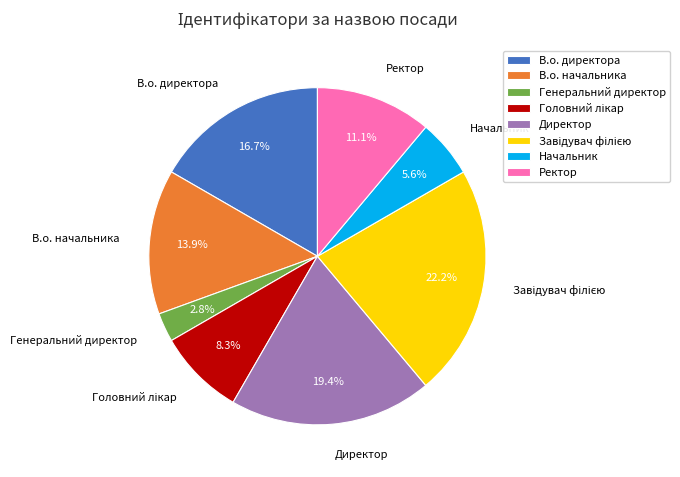

Does В.о. директора represent more than half of the total?

No